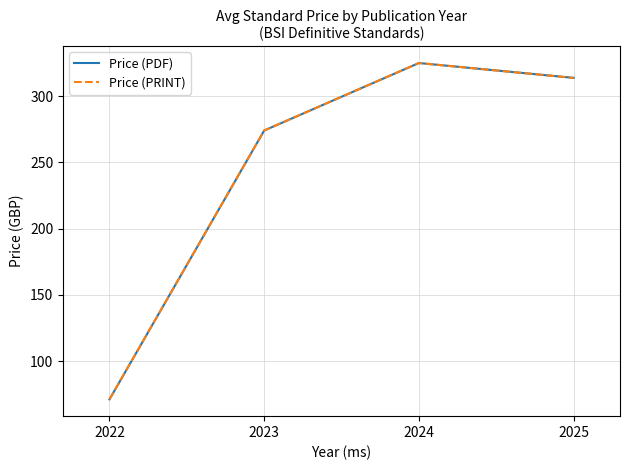

What is the difference between the maximum and minimum values in the Price (PDF) series?

253.8